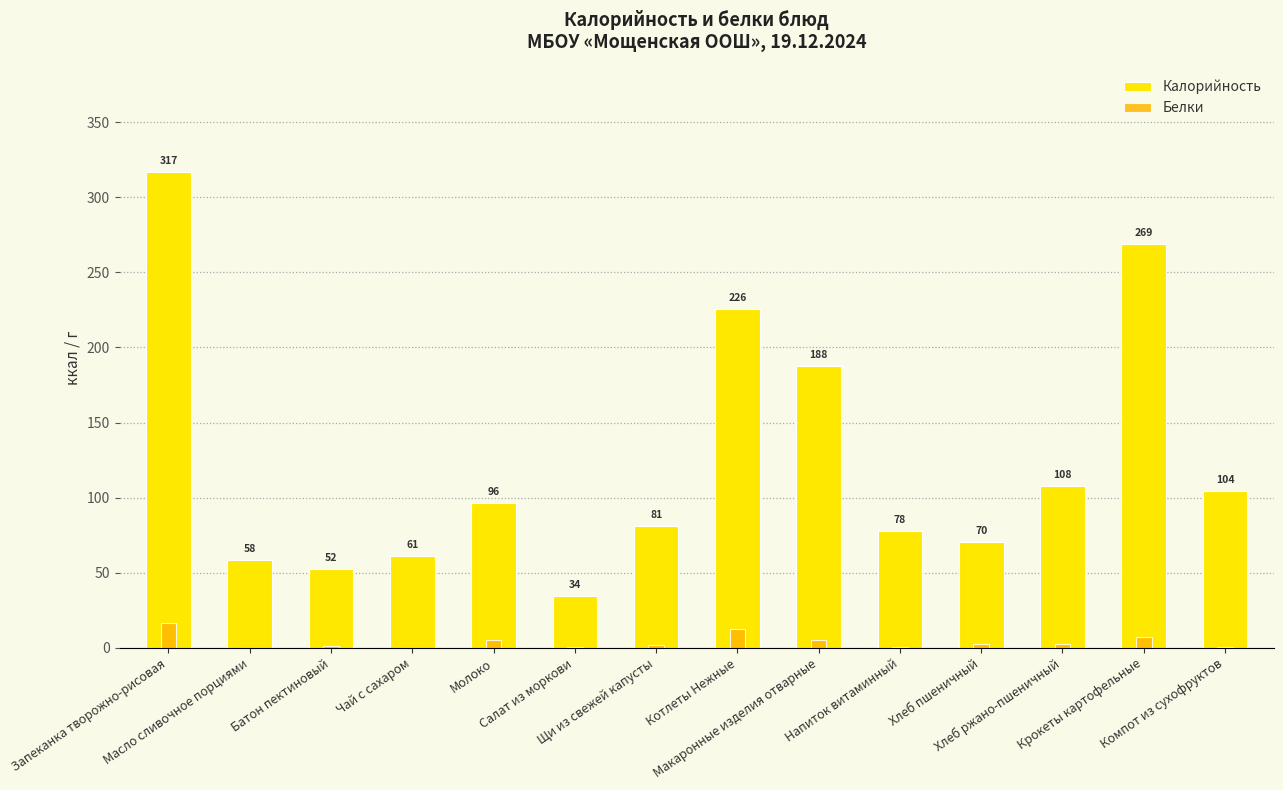

At how many categories does at least one series exceed 194?

3